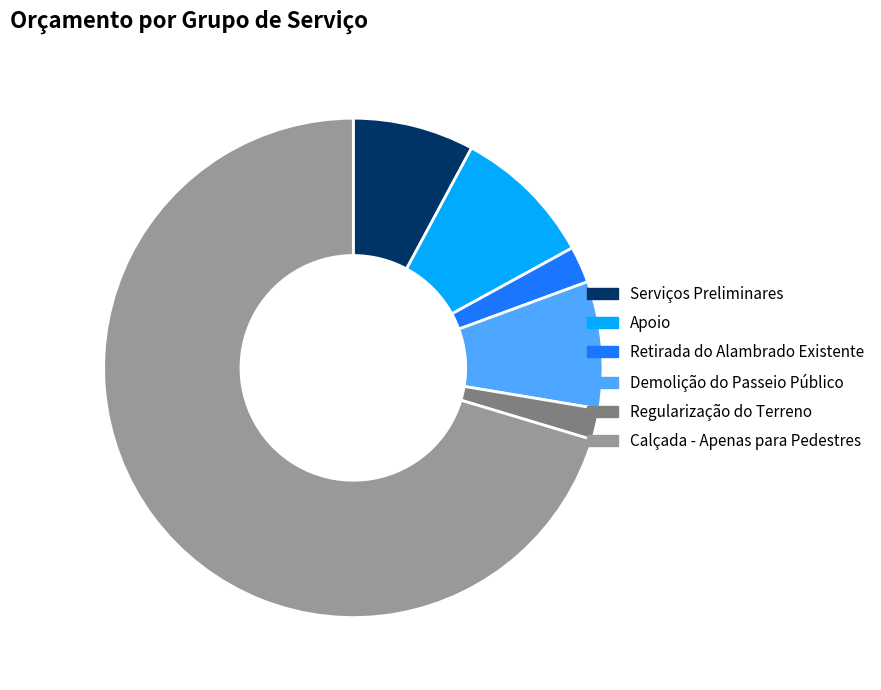

Which category has the biggest portion of the pie?

Calçada - Apenas para Pedestres